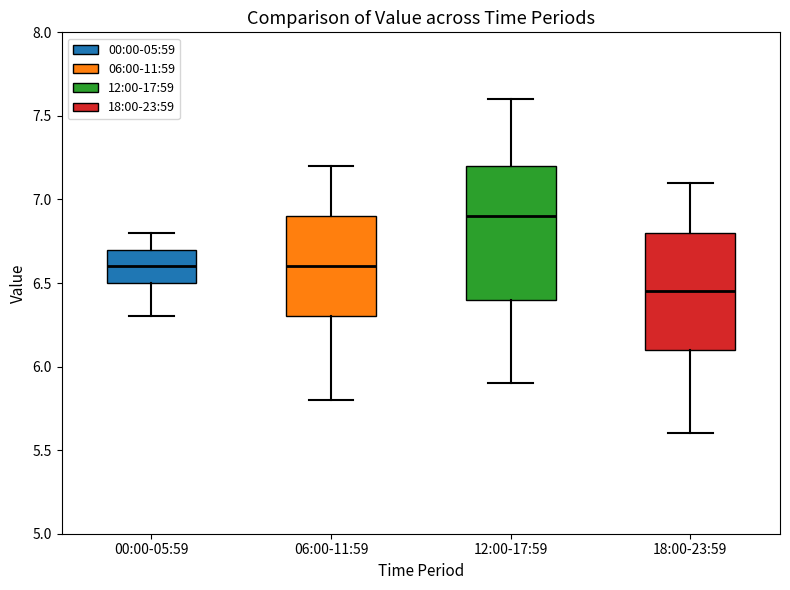

Which box is the tallest, from its lower edge to its upper edge?

12:00-17:59